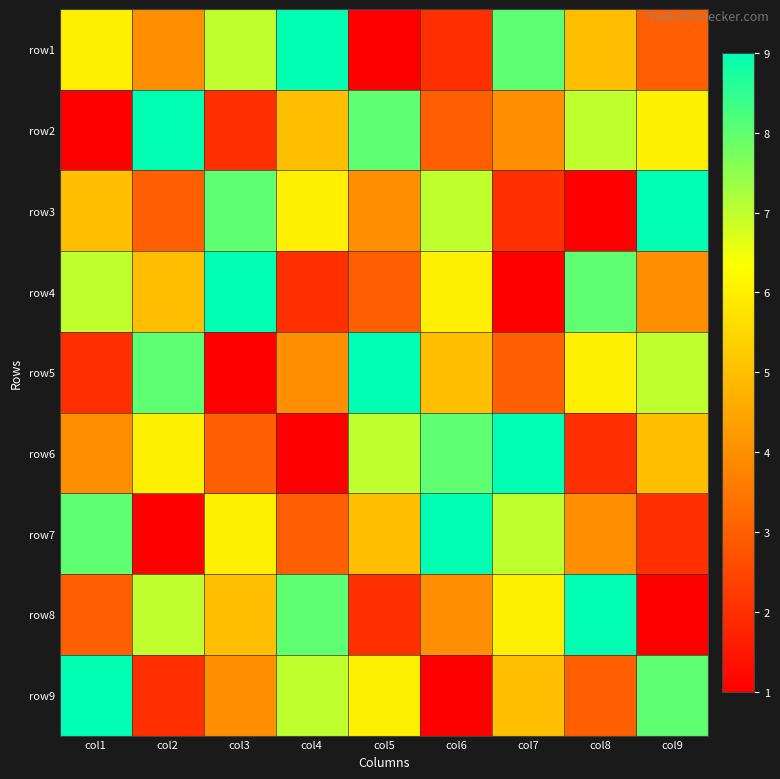

What is the total value across all series at col5?

45